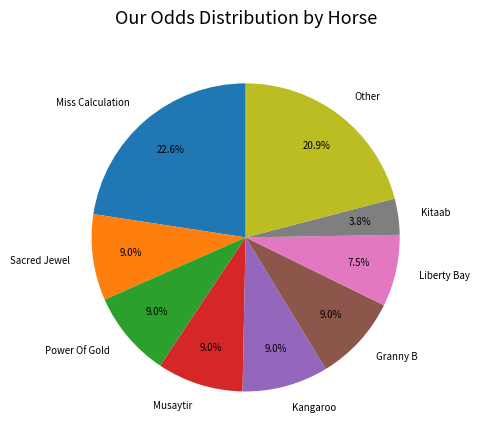

Which slice is the smallest?

Kitaab